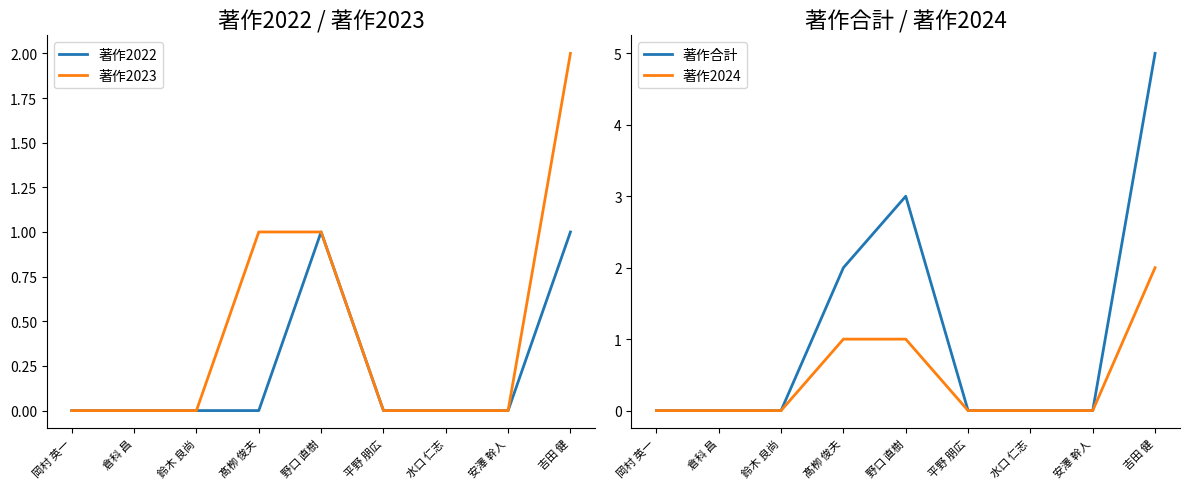

How many categories are shown in the chart?

9